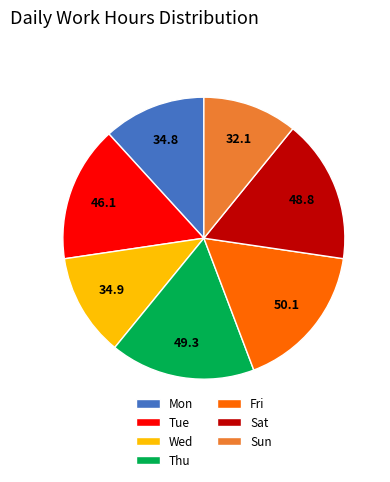

True or false: Mon accounts for 27% of the total.

False